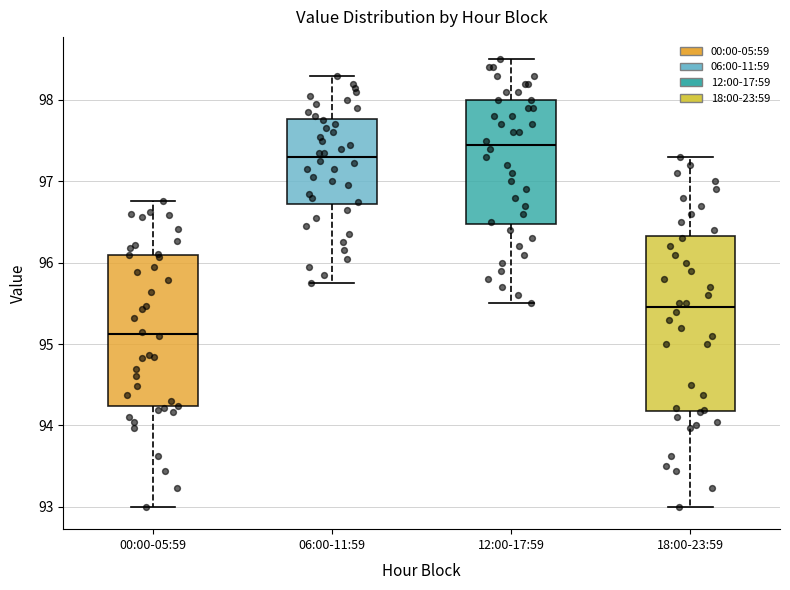

Reading left to right, transcribe this box plot: for each box, give where its median line is, the range the box spans, and where its two whiskers end, as read against the y-axis. The values are not printed on the chart, so give them approximately, as read against the axis.

00:00-05:59: median 95.1, box 94.2 to 96.1, whiskers 93.0 to 96.8
06:00-11:59: median 97.3, box 96.7 to 97.8, whiskers 95.8 to 98.3
12:00-17:59: median 97.5, box 96.5 to 98.0, whiskers 95.5 to 98.5
18:00-23:59: median 95.5, box 94.2 to 96.3, whiskers 93.0 to 97.3